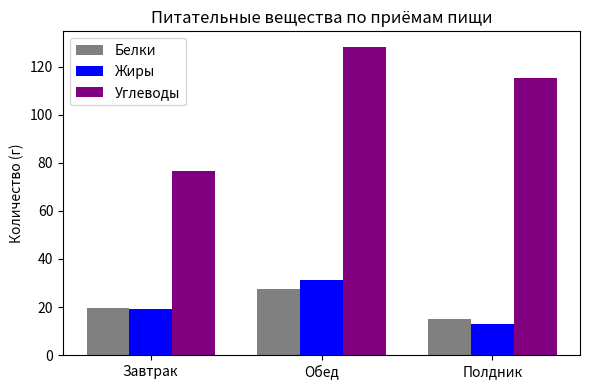

At which label does Жиры reach its peak?

Обед